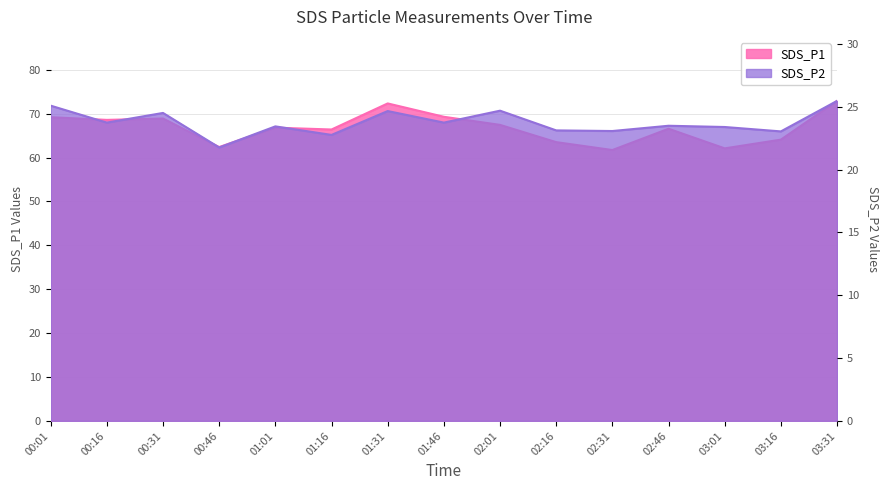

True or false: SDS_P1 and SDS_P2 intersect in this chart.

False